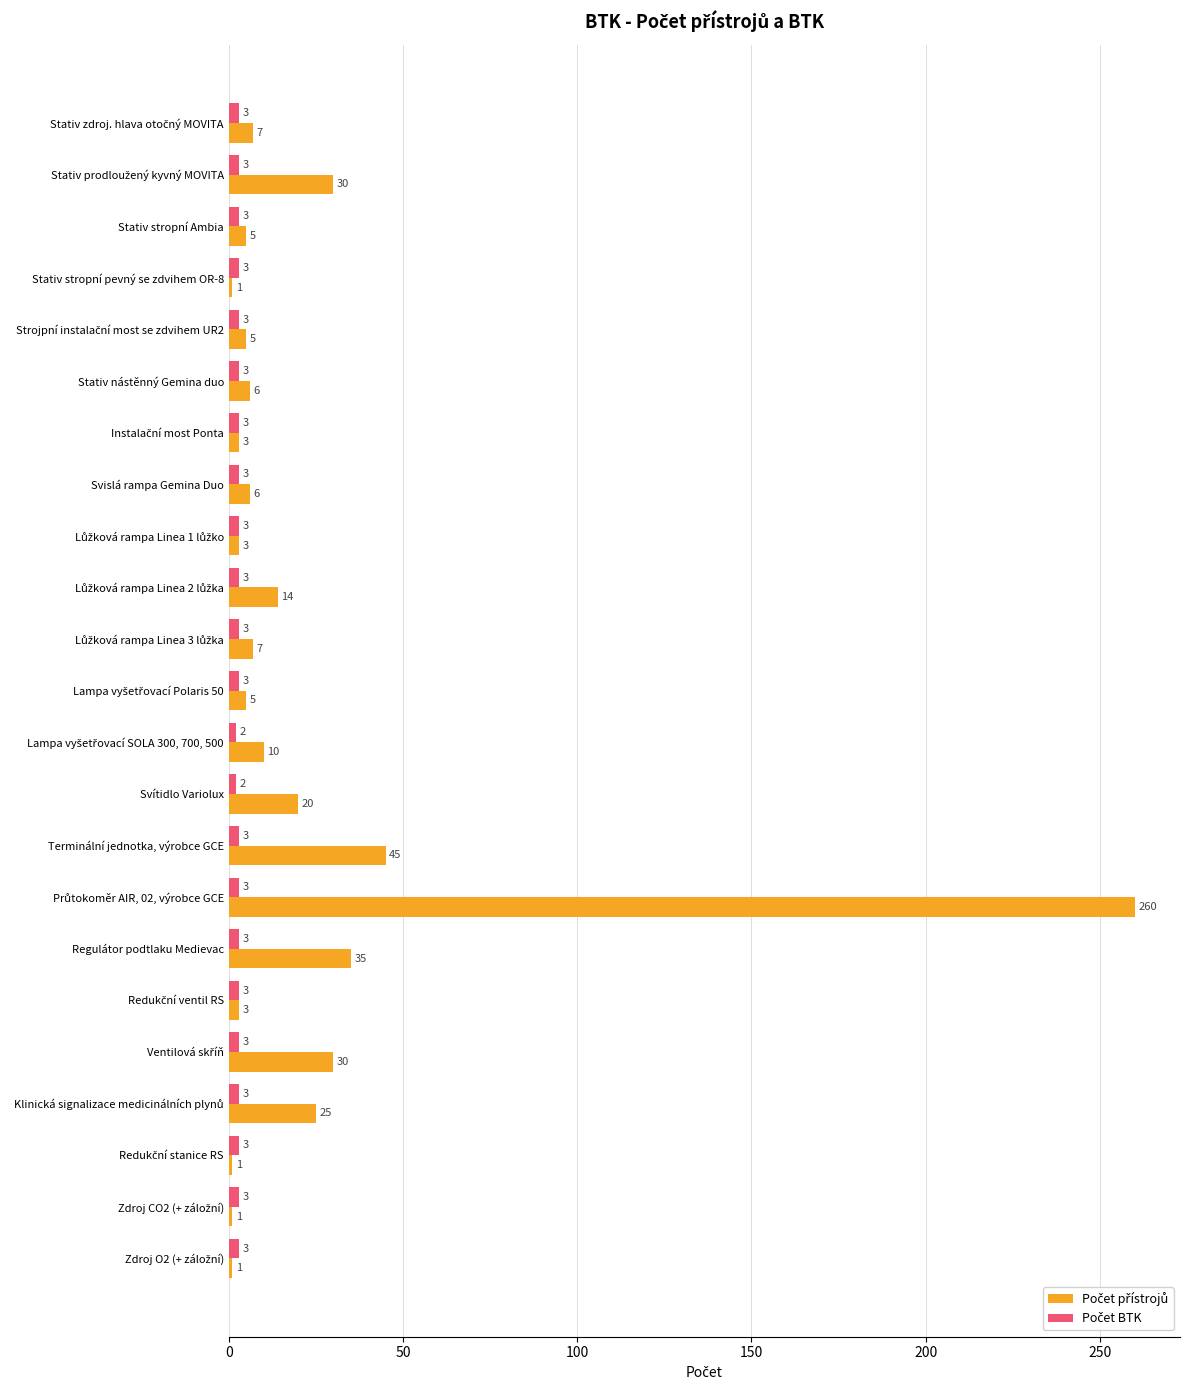

What is the difference between the highest and lowest values at Svítidlo Variolux?

18